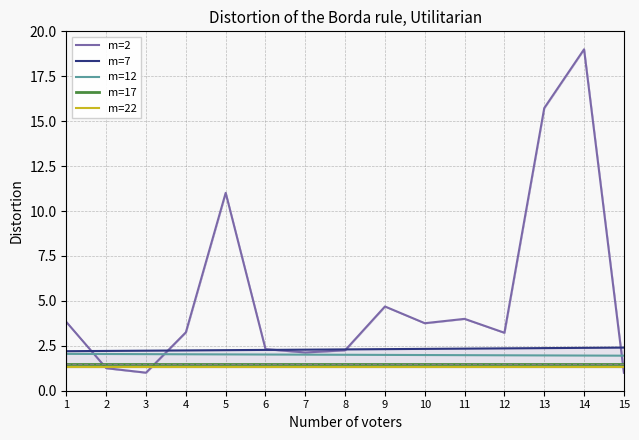

What is the average value of the m=22 series?

1.3